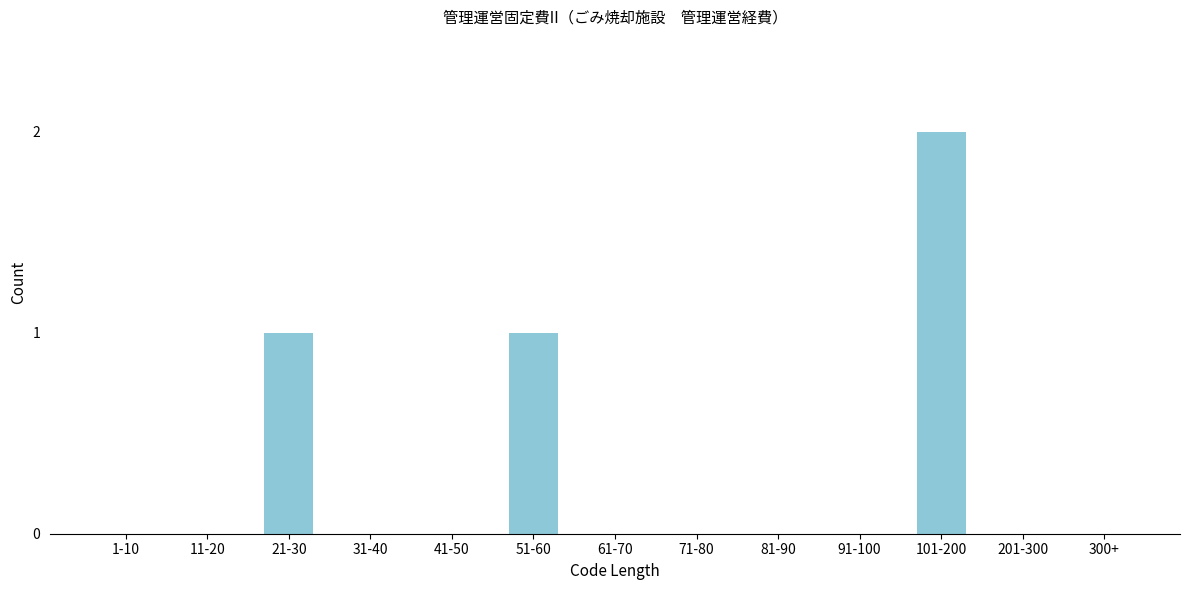

Reading right to left, list all the values displayed in this chart.

300+=0	201-300=0	101-200=2	91-100=0	81-90=0	71-80=0	61-70=0	51-60=1	41-50=0	31-40=0	21-30=1	11-20=0	1-10=0